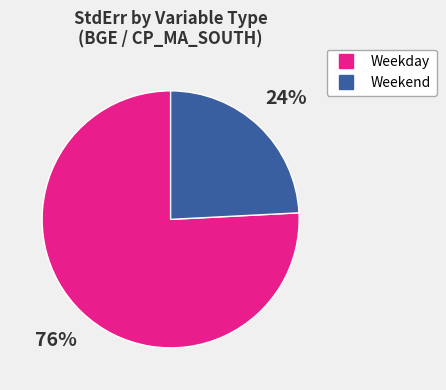

Does any single category account for the majority?

Yes